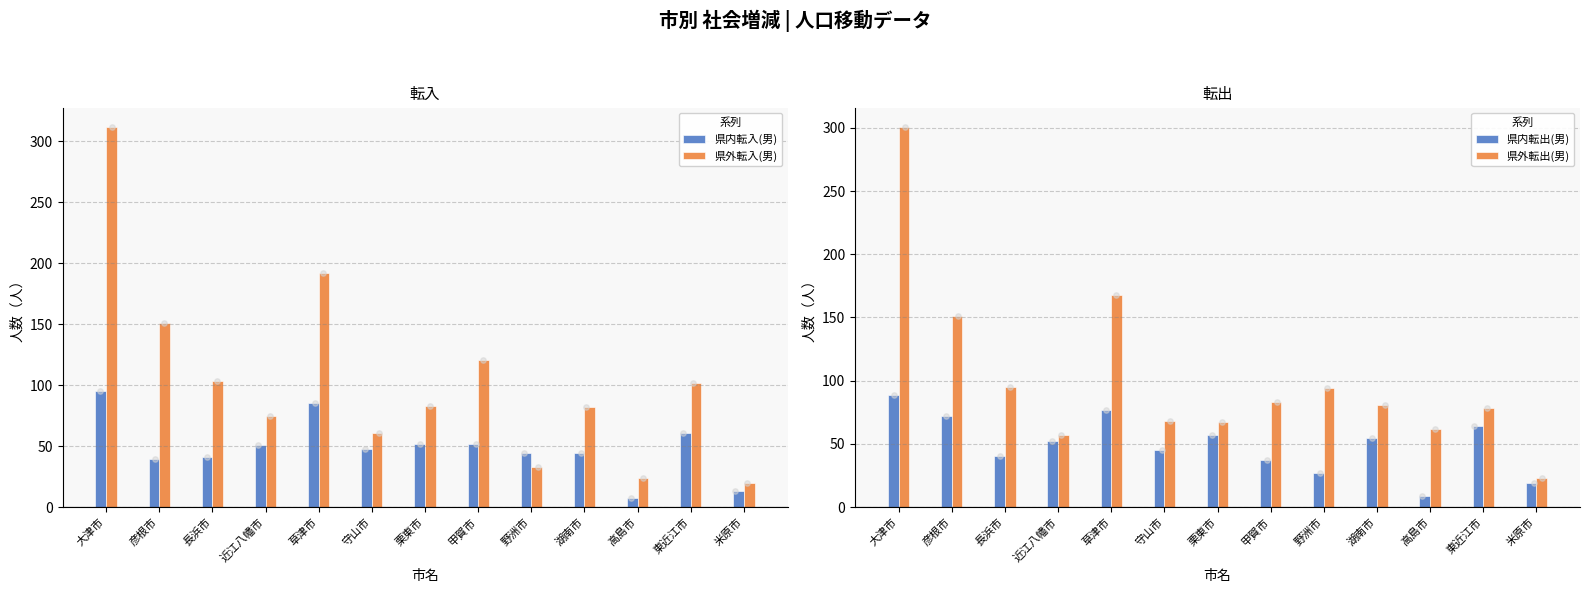

Which series contains the highest Y value?

県外転入(男)